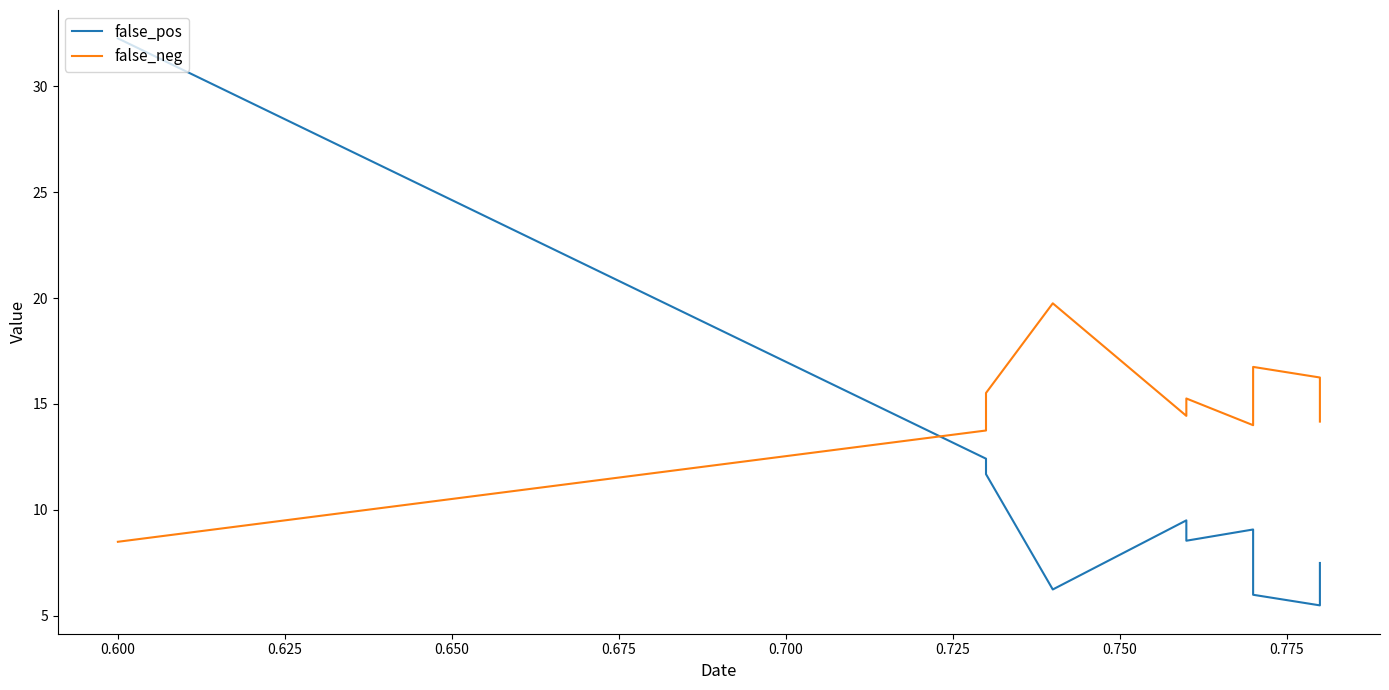

Is this an area chart (filled region under the line)?

No